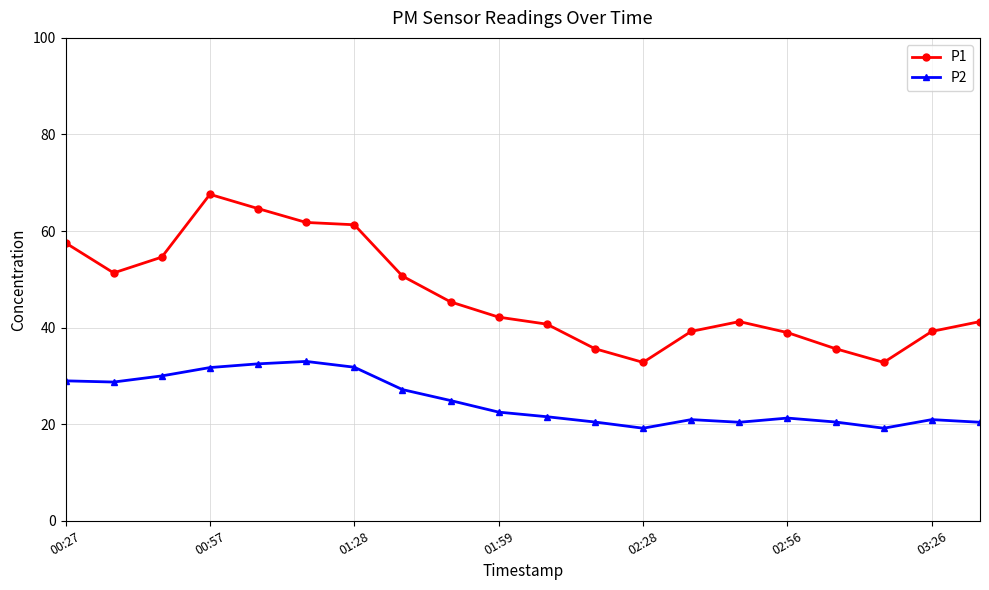

What is the difference between the maximum and minimum values in the P1 series?

34.8